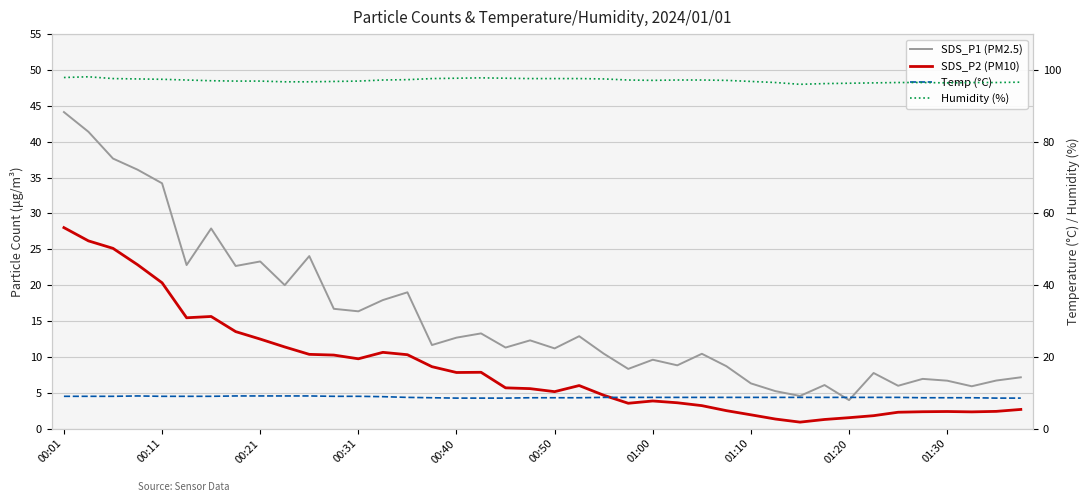

In Temp (°C), how many points are higher than both neighbors (excluding endpoints)?

1